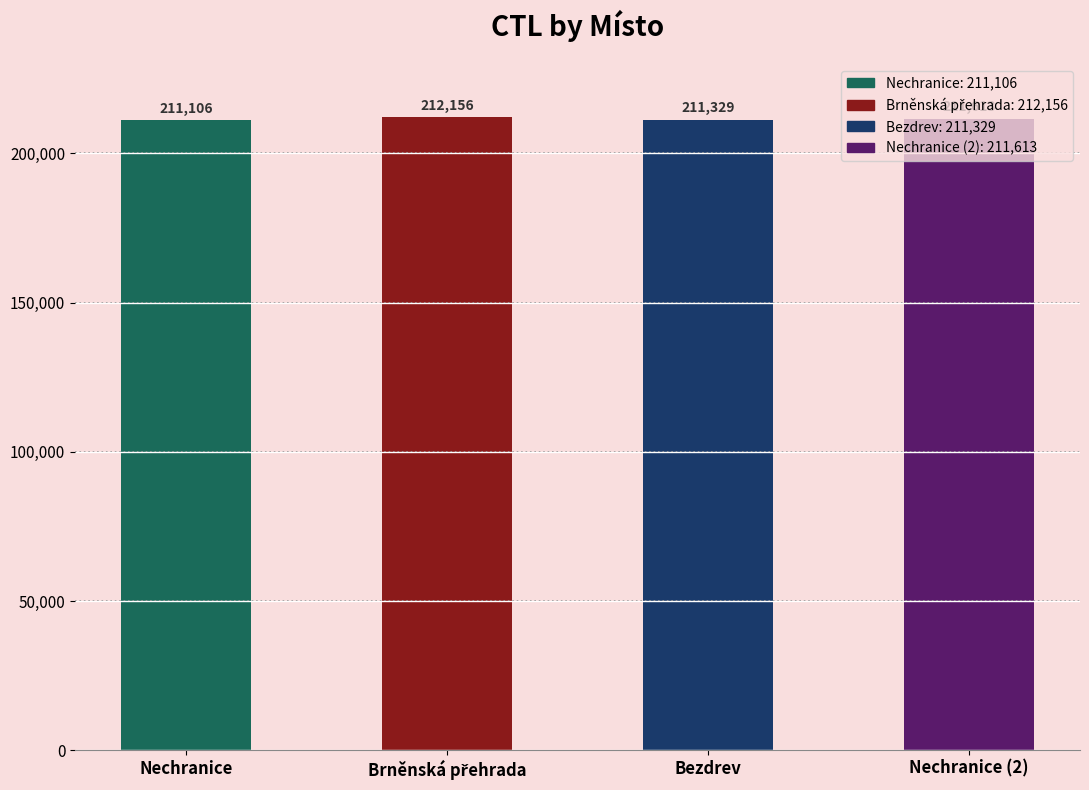

What is the label of the 4th bar from the right?

Nechranice